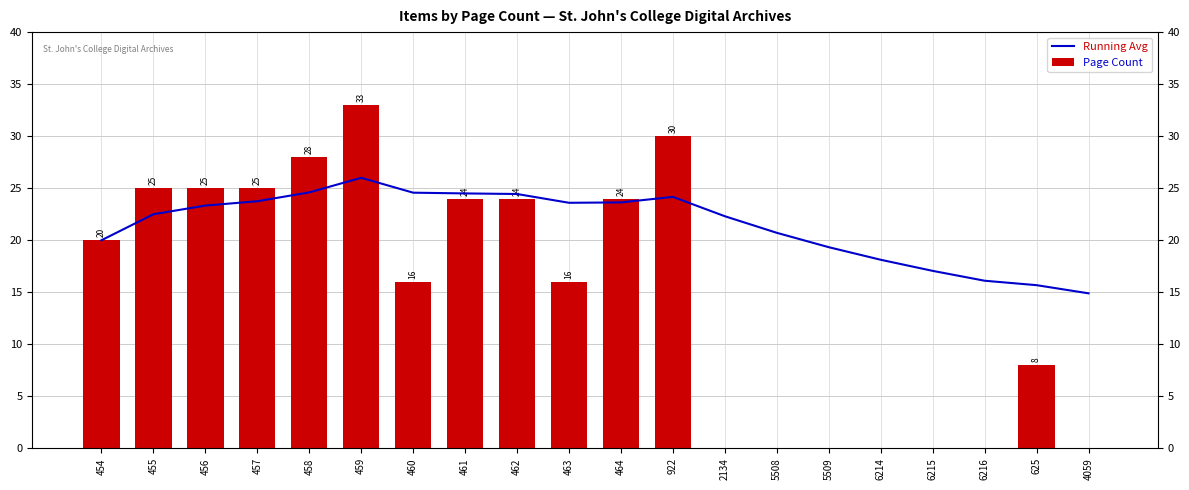

Where is Running Avg nearest to the value 20?

454